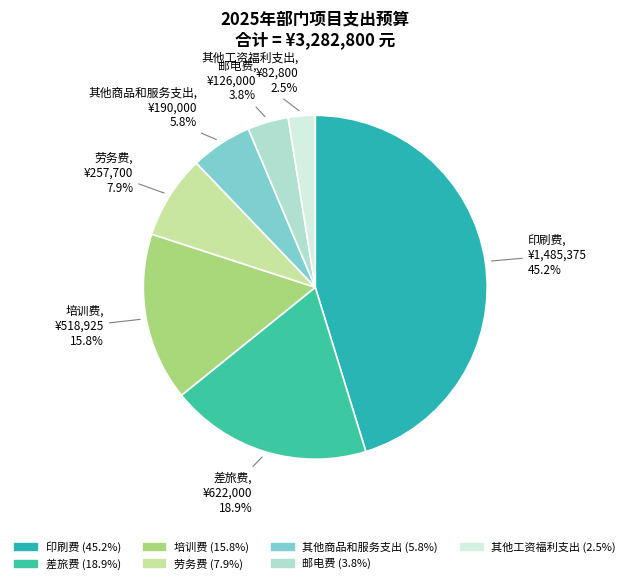

Which has a higher value, 其他工资福利支出 or 印刷费?

印刷费